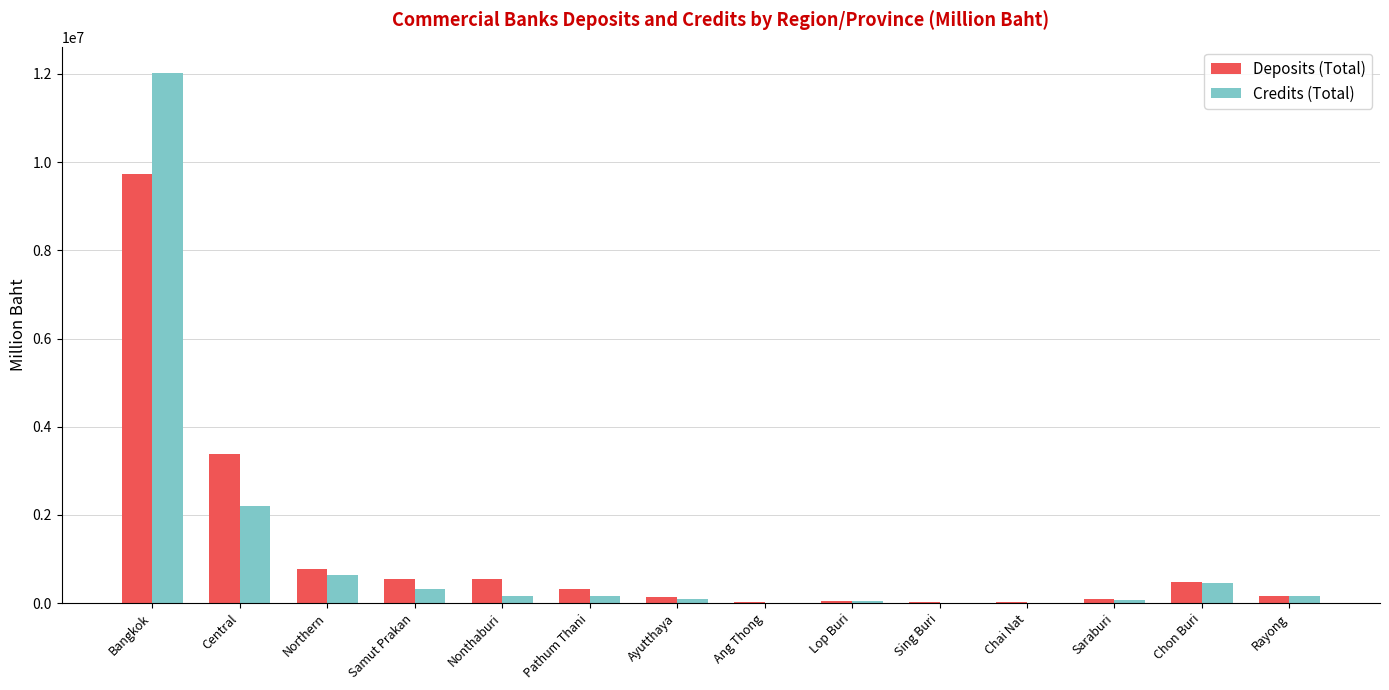

What is the total value across all series at Northern?

1405790